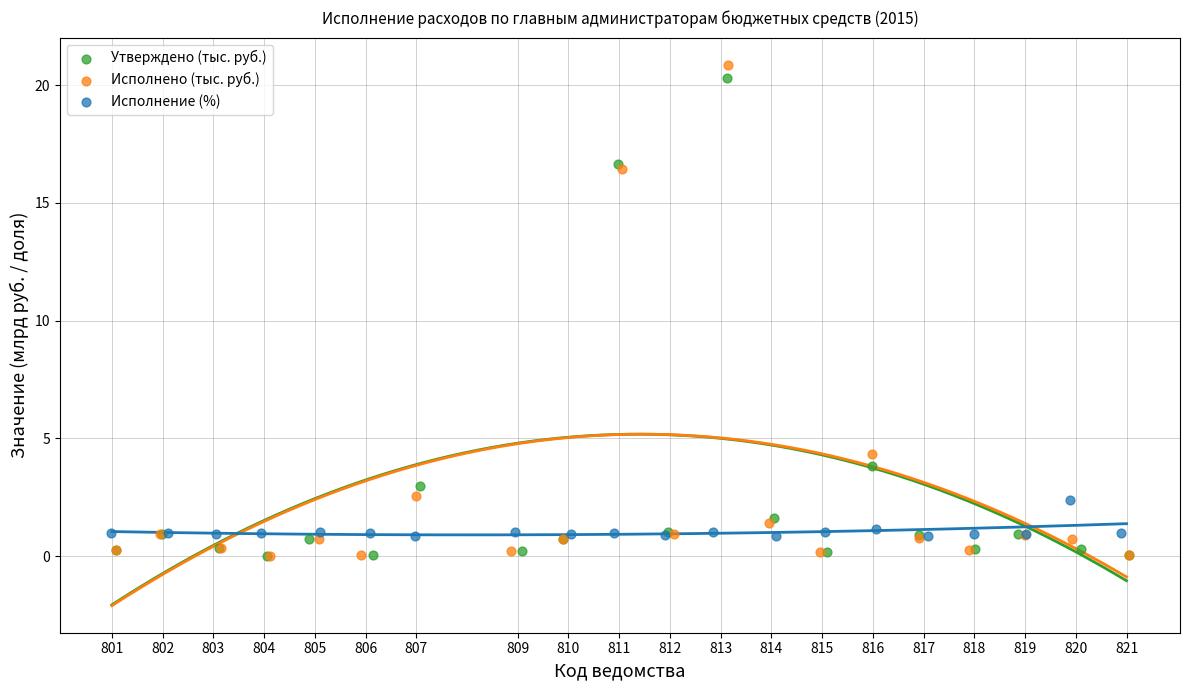

Which series has the largest Y range (max minus min)?

Исполнено (тыс. руб.)